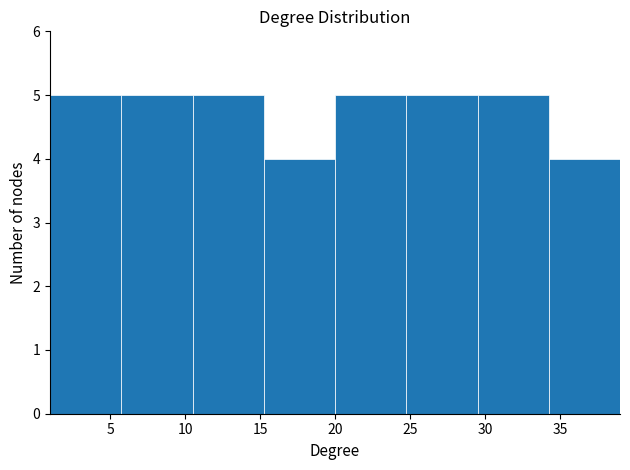

Reading left to right, list every bar in this chart as the range it spans on the x-axis followed by its height. Neither the bar edges nor the heights are printed on the chart, so give them approximately, as read against the axes.

1.00 to 5.75: 5
5.75 to 10.50: 5
10.50 to 15.25: 5
15.25 to 20.00: 4
20.00 to 24.75: 5
24.75 to 29.50: 5
29.50 to 34.25: 5
34.25 to 39.00: 4